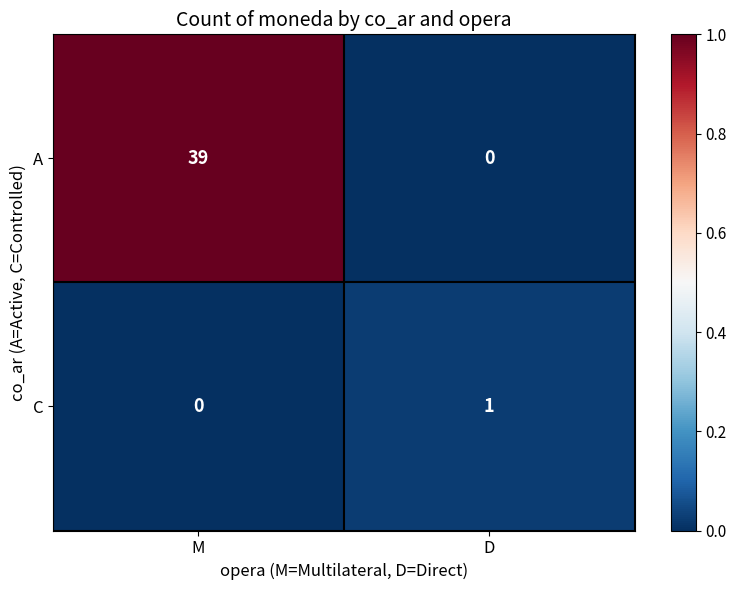

Reading left to right, list all the values displayed in this chart.

A: M=39	D=0
C: M=0	D=1